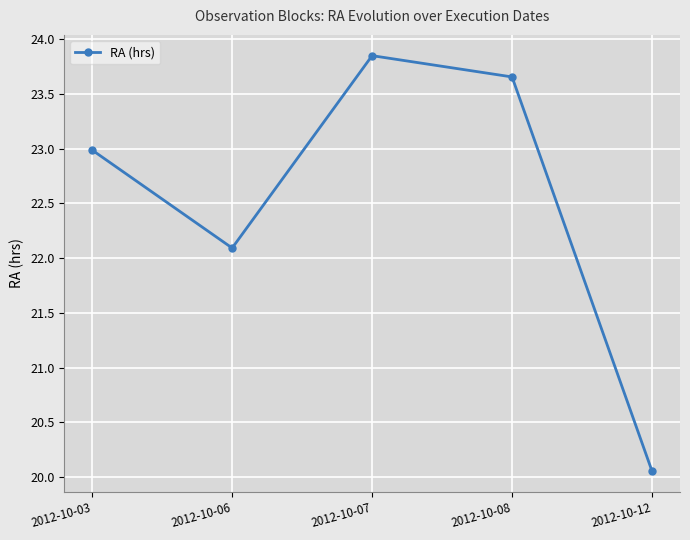

Where does the data first go above 22?

2012-10-03